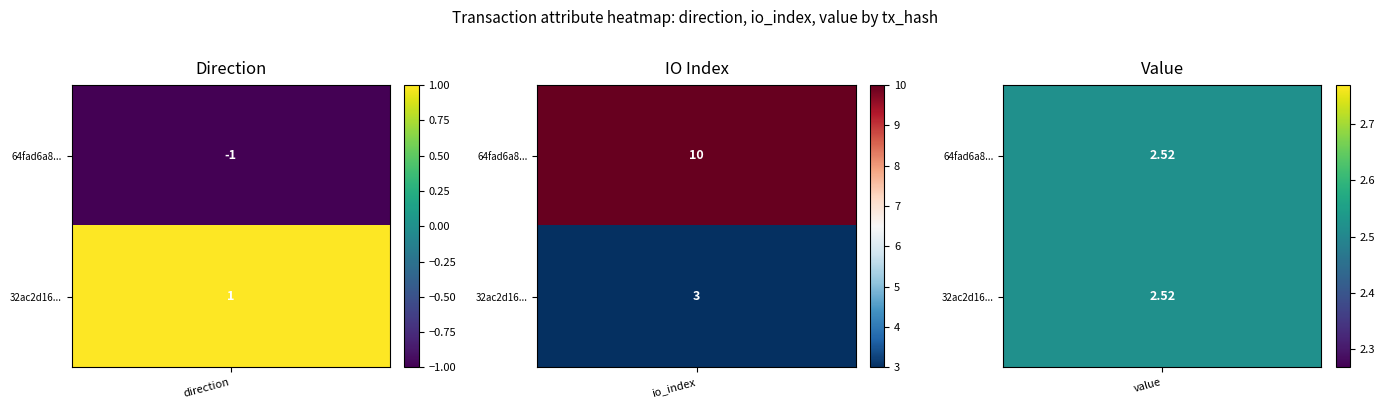

What is the difference between the 64fad6a891e11096c6578e3c2a8ff5b9d0e2273 values at value and direction?

3.5